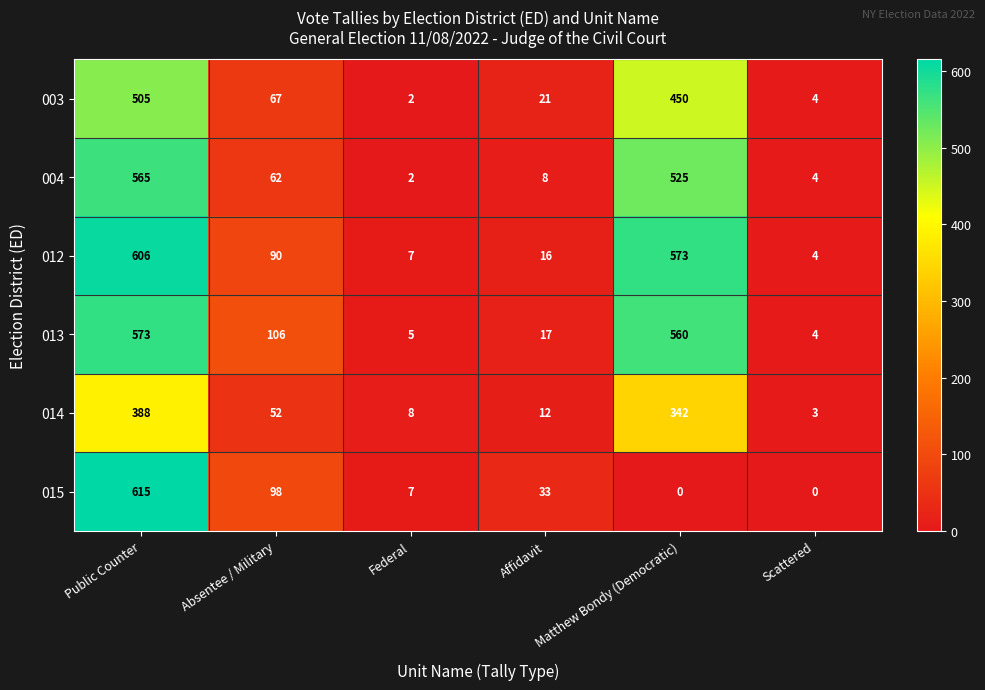

True or false: 014 has a value of 52 at Absentee / Military.

True